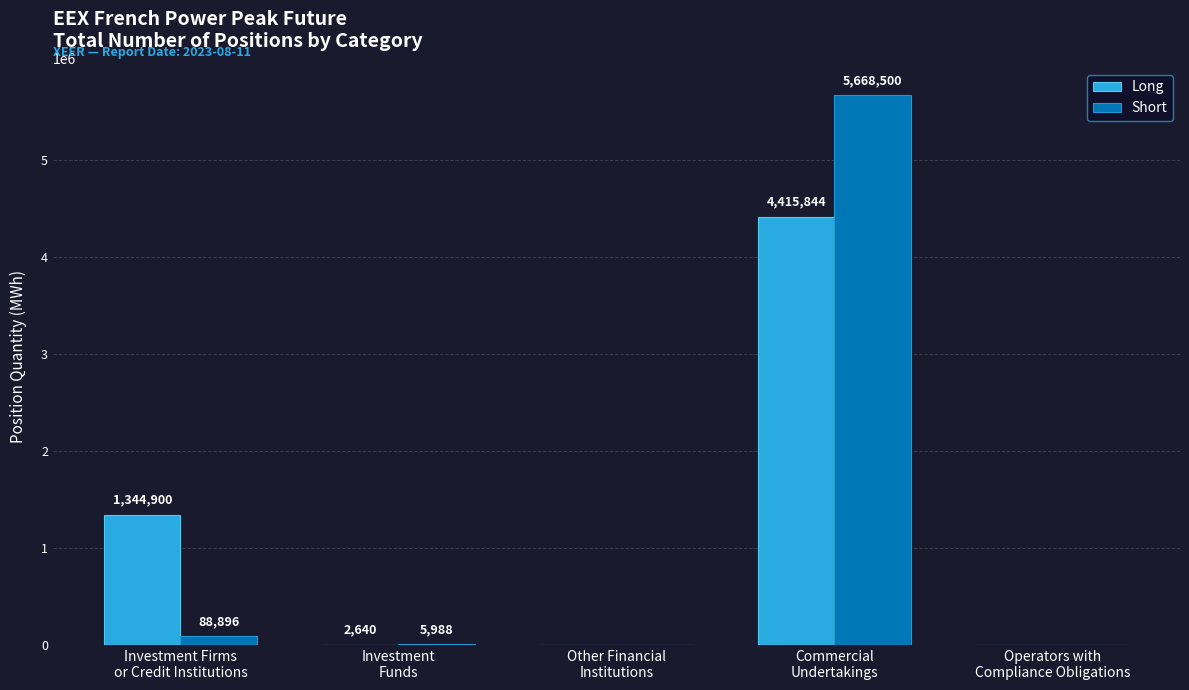

Does the chart contain stacked bars?

No